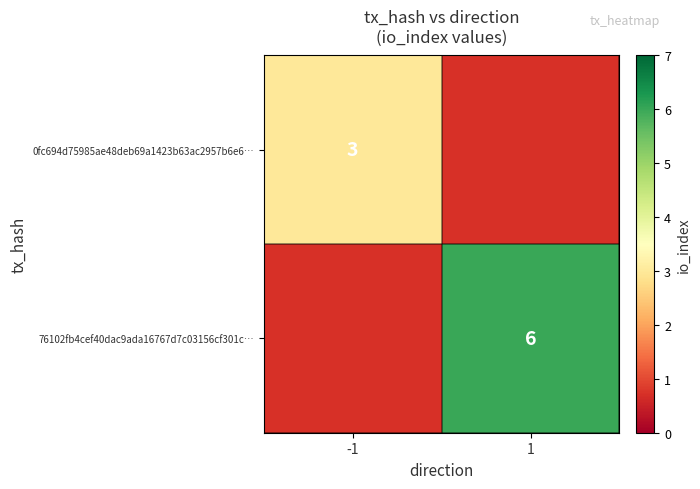

Is it true that 76102fb4cef40dac9ada16767d7c03156cf301c… equals 6 at 1?

True